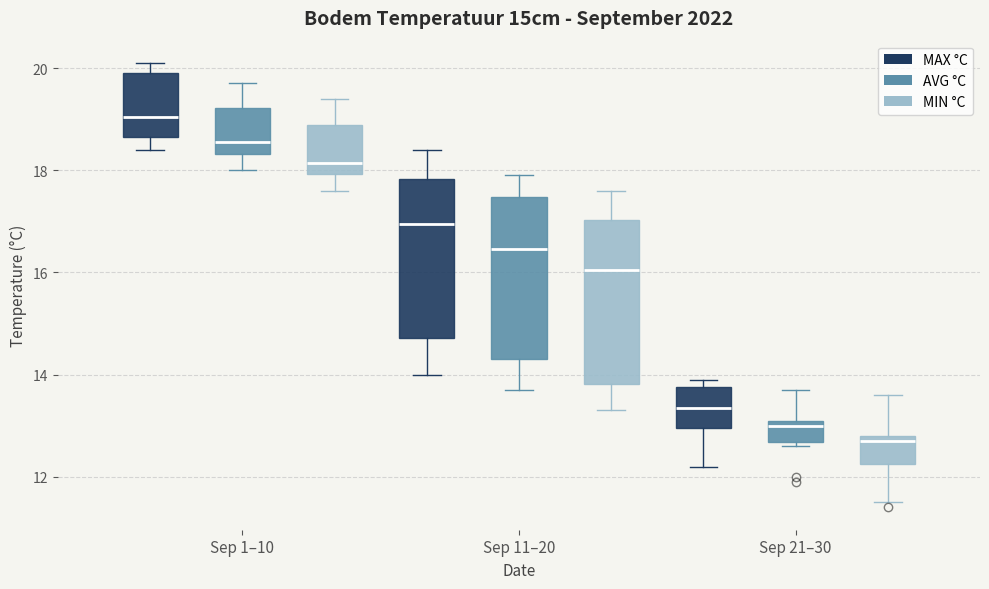

Which box's median line is the highest?

Sep 1–10 (MAX °C)